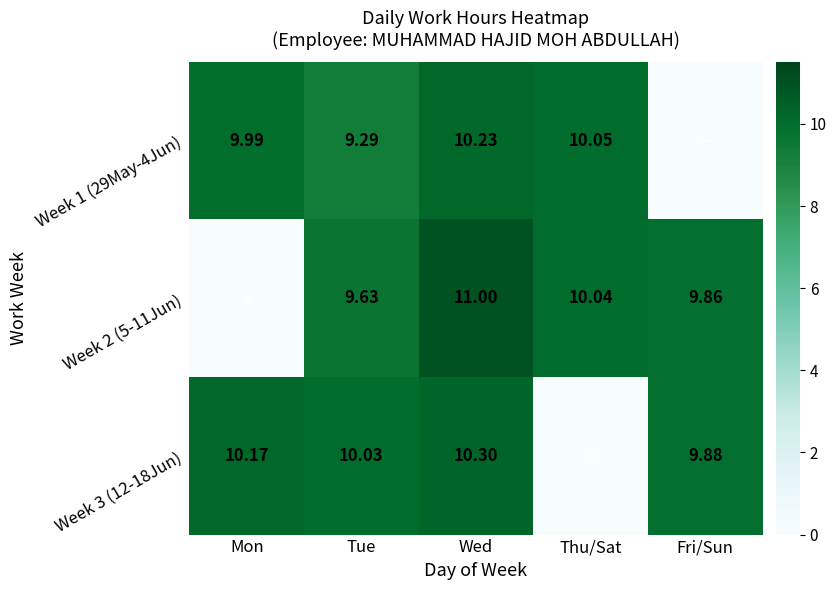

Is it true that Week 2 (5-11Jun) equals 9.9 at Fri/Sun?

True